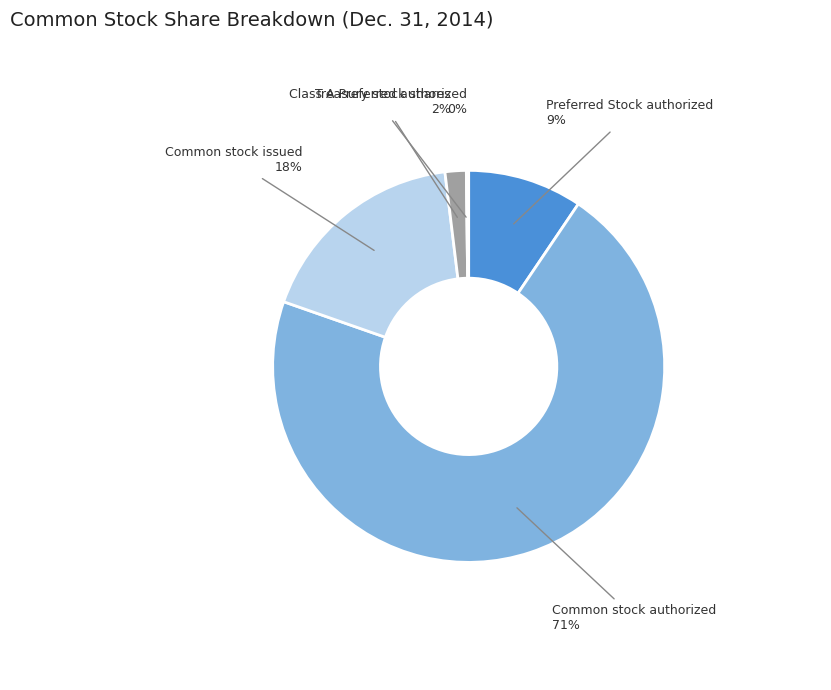

Which category has the biggest portion of the pie?

Common stock authorized 71%